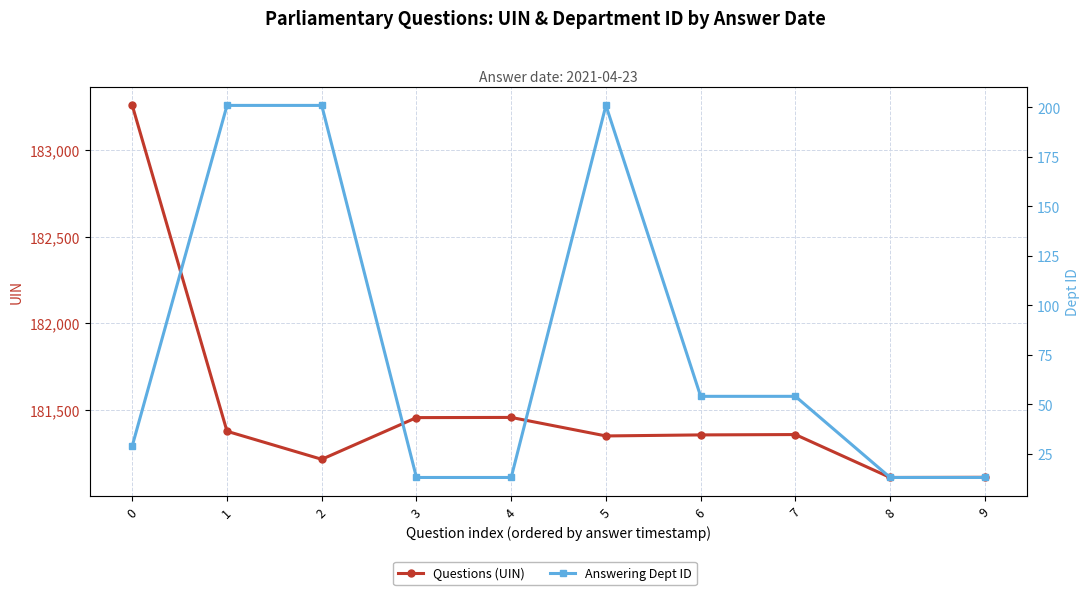

Count the number of data series in this chart.

2